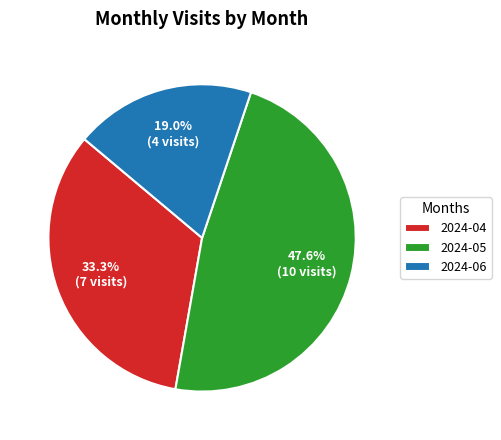

To the nearest percent, what is the average slice percentage?

33%